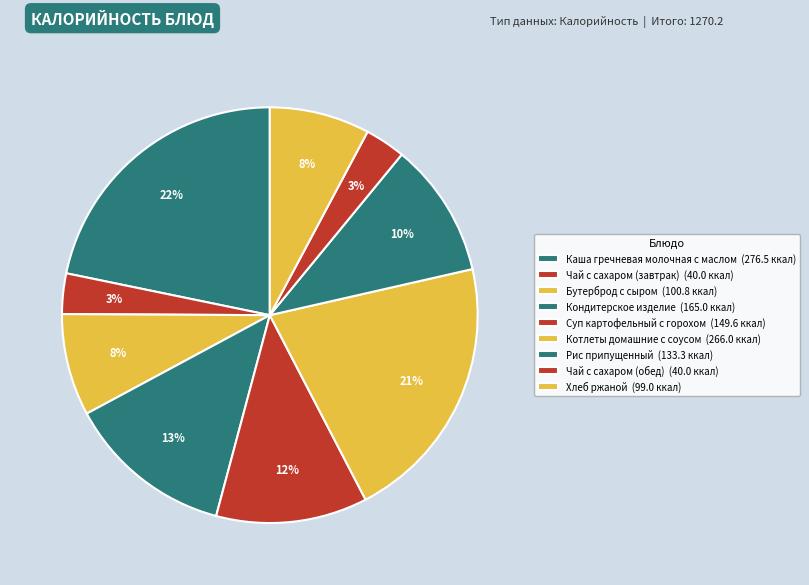

To the nearest percent, what portion does Рис припущенный represent?

10%